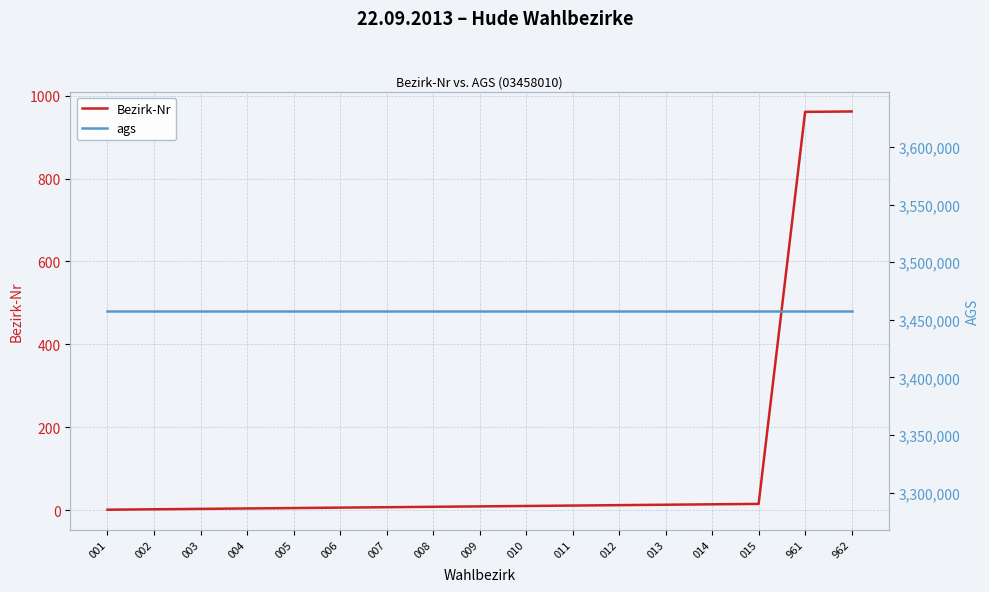

What is the greatest value displayed?

3458010